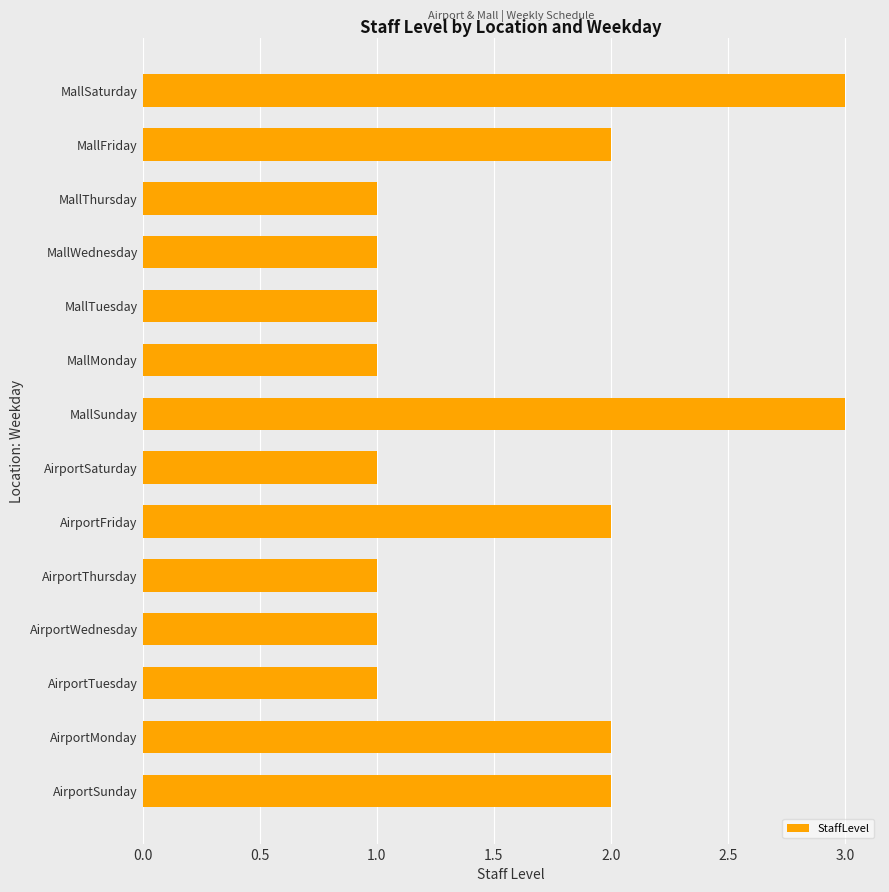

What is the maximum value shown in the chart?

3